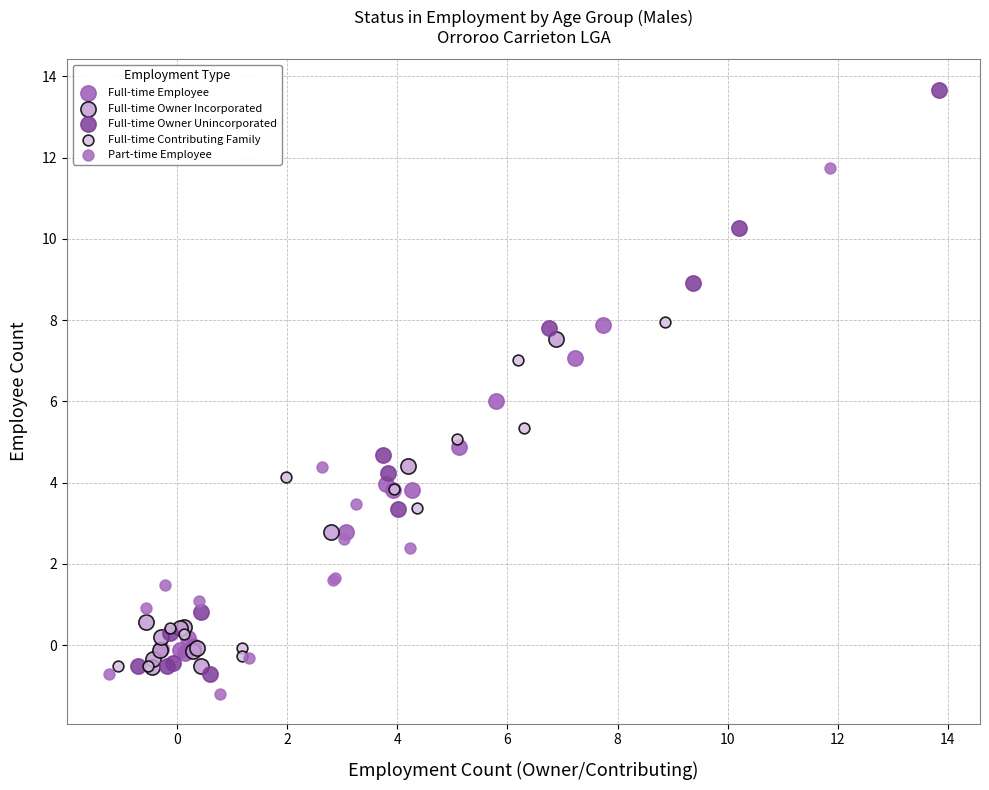

Which series has the widest spread of Y values?

Full-time Owner Unincorporated